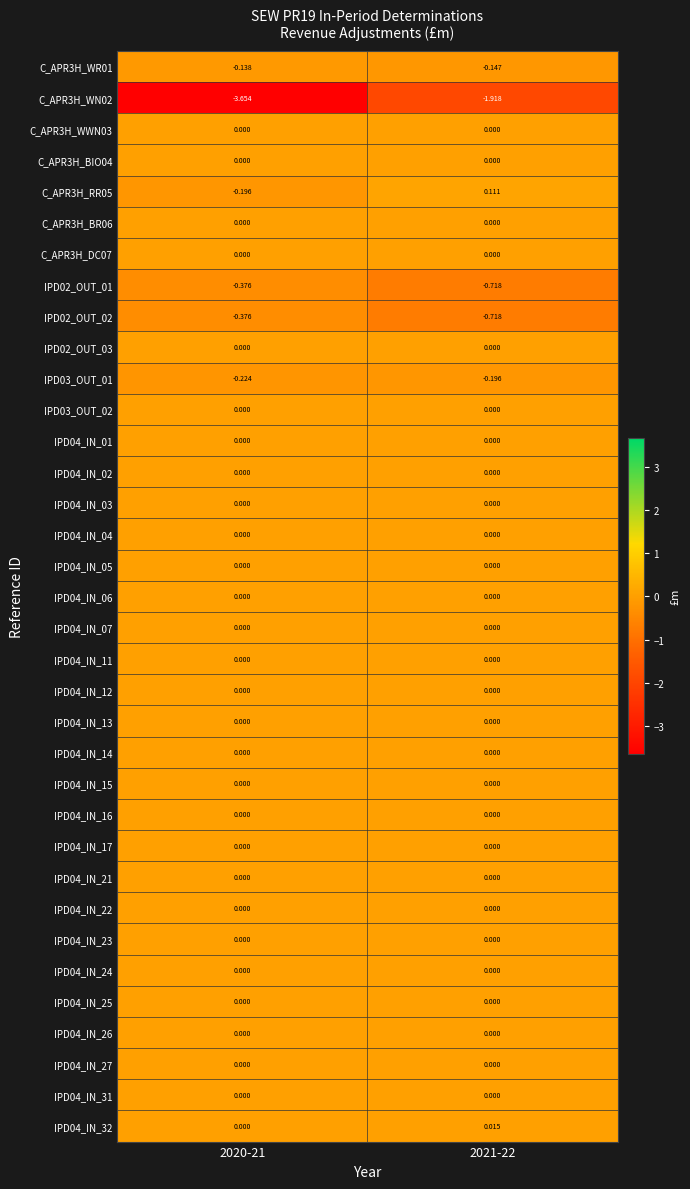

Reading left to right, extract all data points from this chart.

C_APR3H_WR01: 2020-21=-0.1	2021-22=-0.1
C_APR3H_WN02: 2020-21=-3.7	2021-22=-1.9
C_APR3H_WWN03: 2020-21=0.0	2021-22=0.0
C_APR3H_BIO04: 2020-21=0.0	2021-22=0.0
C_APR3H_RR05: 2020-21=-0.2	2021-22=0.1
C_APR3H_BR06: 2020-21=0.0	2021-22=0.0
C_APR3H_DC07: 2020-21=0.0	2021-22=0.0
IPD02_OUT_01: 2020-21=-0.4	2021-22=-0.7
IPD02_OUT_02: 2020-21=-0.4	2021-22=-0.7
IPD02_OUT_03: 2020-21=0.0	2021-22=0.0
IPD03_OUT_01: 2020-21=-0.2	2021-22=-0.2
IPD03_OUT_02: 2020-21=0.0	2021-22=0.0
IPD04_IN_01: 2020-21=0.0	2021-22=0.0
IPD04_IN_02: 2020-21=0.0	2021-22=0.0
IPD04_IN_03: 2020-21=0.0	2021-22=0.0
IPD04_IN_04: 2020-21=0.0	2021-22=0.0
IPD04_IN_05: 2020-21=0.0	2021-22=0.0
IPD04_IN_06: 2020-21=0.0	2021-22=0.0
IPD04_IN_07: 2020-21=0.0	2021-22=0.0
IPD04_IN_11: 2020-21=0.0	2021-22=0.0
IPD04_IN_12: 2020-21=0.0	2021-22=0.0
IPD04_IN_13: 2020-21=0.0	2021-22=0.0
IPD04_IN_14: 2020-21=0.0	2021-22=0.0
IPD04_IN_15: 2020-21=0.0	2021-22=0.0
IPD04_IN_16: 2020-21=0.0	2021-22=0.0
IPD04_IN_17: 2020-21=0.0	2021-22=0.0
IPD04_IN_21: 2020-21=0.0	2021-22=0.0
IPD04_IN_22: 2020-21=0.0	2021-22=0.0
IPD04_IN_23: 2020-21=0.0	2021-22=0.0
IPD04_IN_24: 2020-21=0.0	2021-22=0.0
IPD04_IN_25: 2020-21=0.0	2021-22=0.0
IPD04_IN_26: 2020-21=0.0	2021-22=0.0
IPD04_IN_27: 2020-21=0.0	2021-22=0.0
IPD04_IN_31: 2020-21=0.0	2021-22=0.0
IPD04_IN_32: 2020-21=0.0	2021-22=0.0